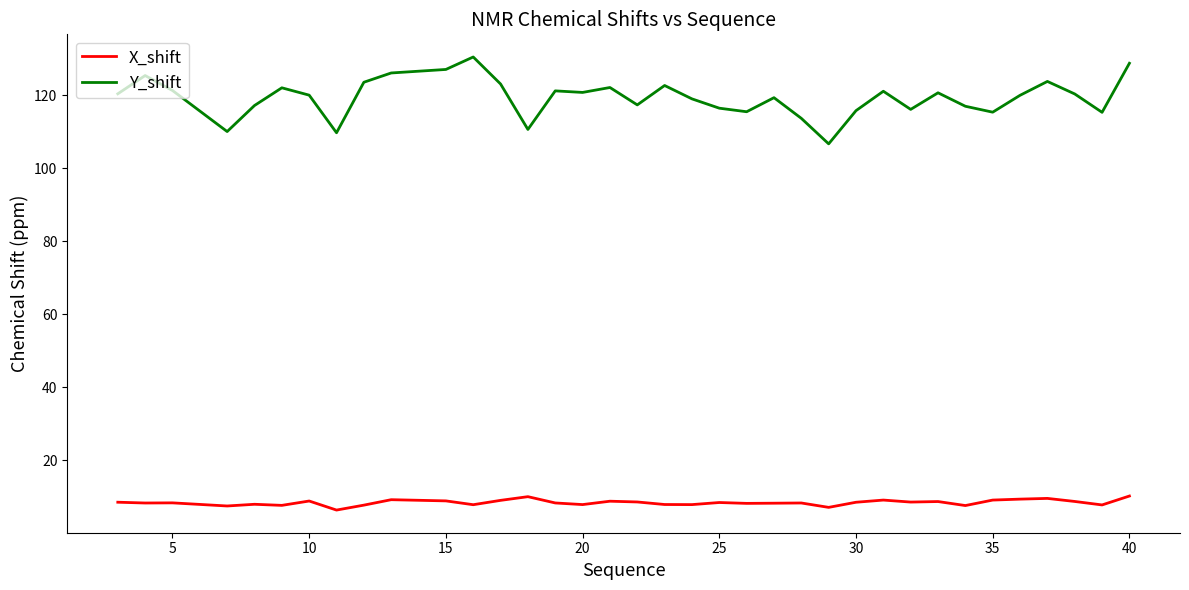

Which series has the widest spread of values?

Y_shift